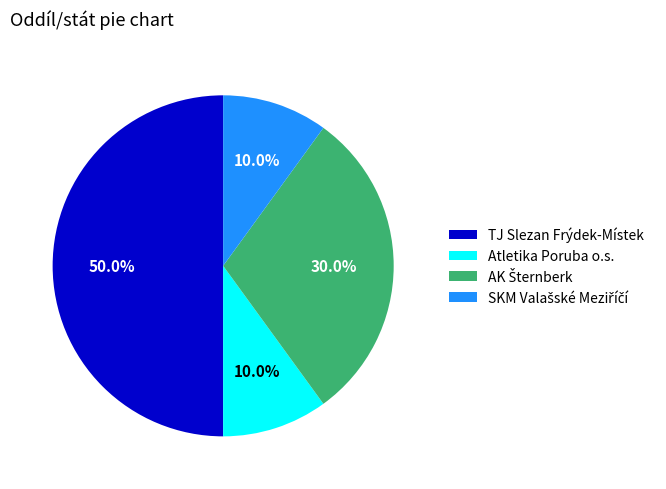

Which has a higher value, TJ Slezan Frýdek-Místek or Atletika Poruba o.s.?

TJ Slezan Frýdek-Místek